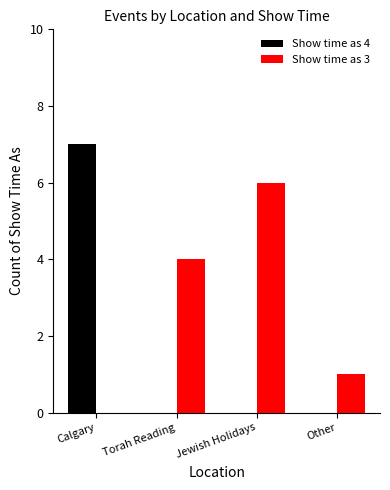

True or false: Show time as 4 has a value of -5 at Jewish Holidays.

False